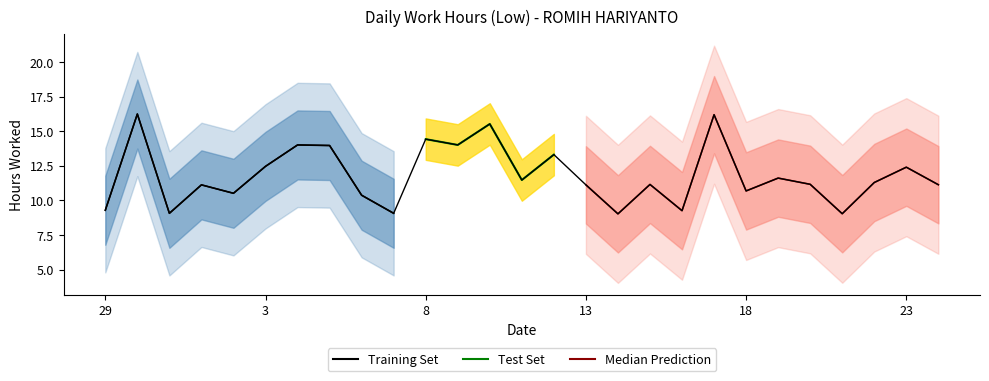

What is the difference between the maximum and minimum values?

7.2